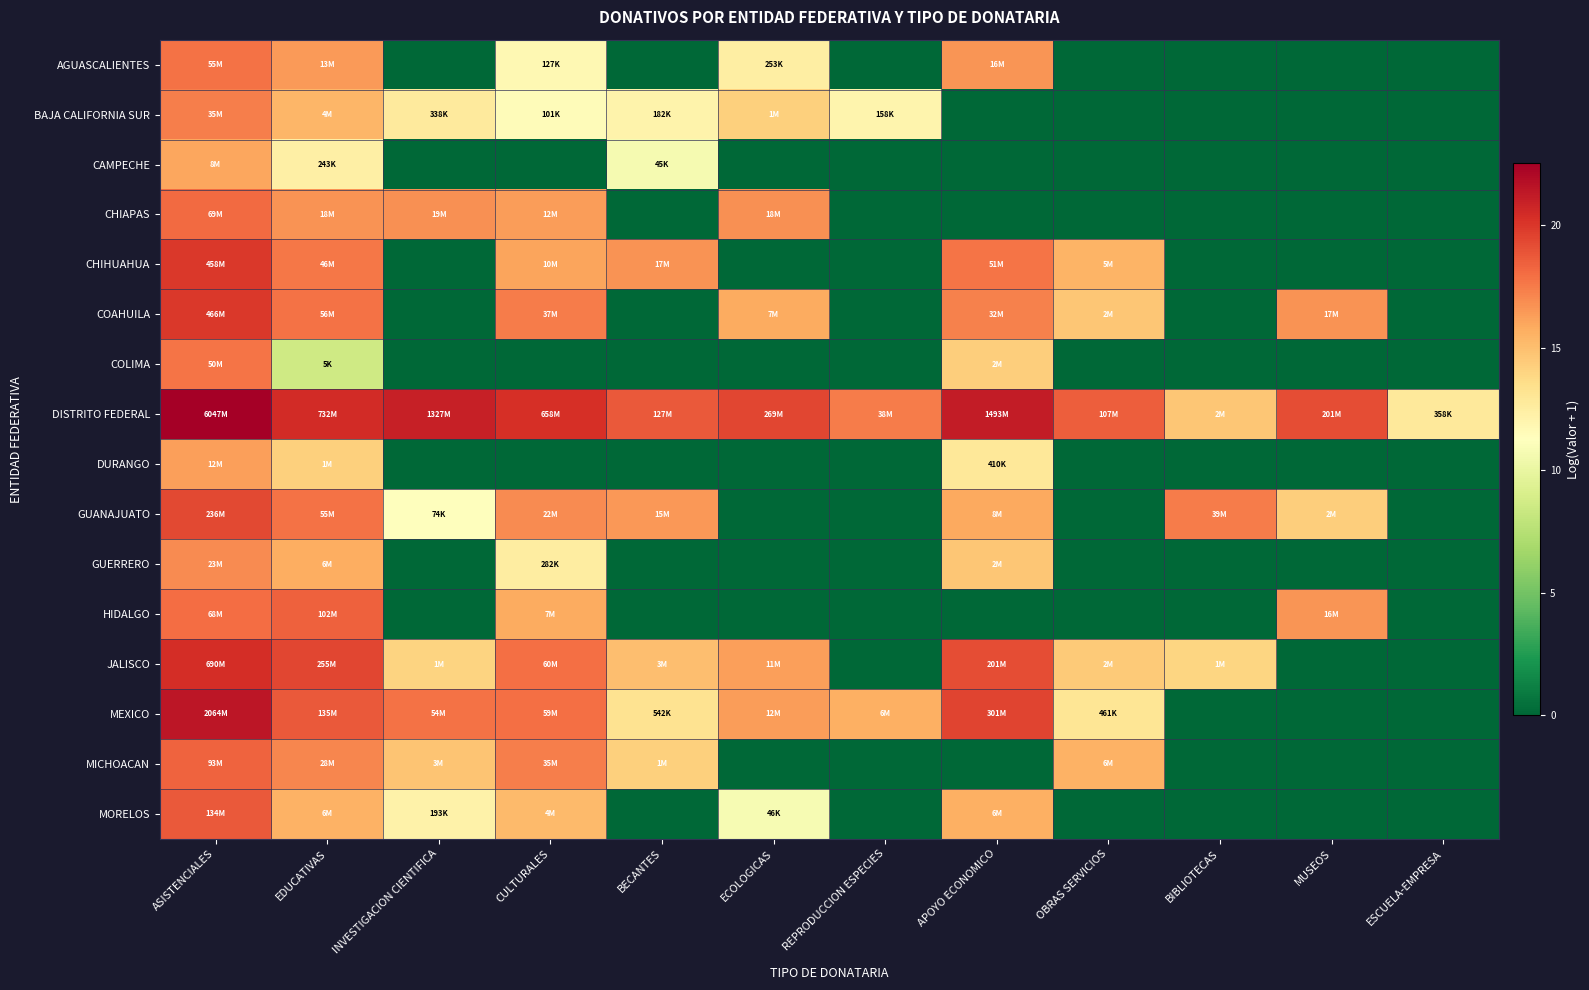

At INVESTIGACION CIENTIFICA, list the series in order from smallest to largest.

AGUASCALIENTES, CAMPECHE, CHIHUAHUA, COAHUILA, COLIMA, DURANGO, GUERRERO, HIDALGO, GUANAJUATO, MORELOS, BAJA CALIFORNIA SUR, JALISCO, MICHOACAN, CHIAPAS, MEXICO, DISTRITO FEDERAL